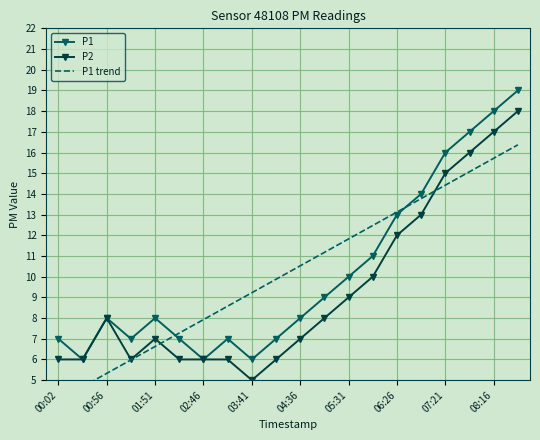

How many data points does each series have?

20